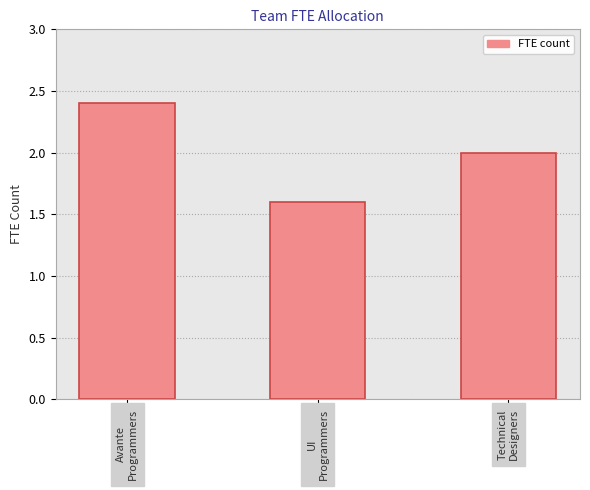

Reading left to right, list all the values displayed in this chart.

2.4	1.6	2.0